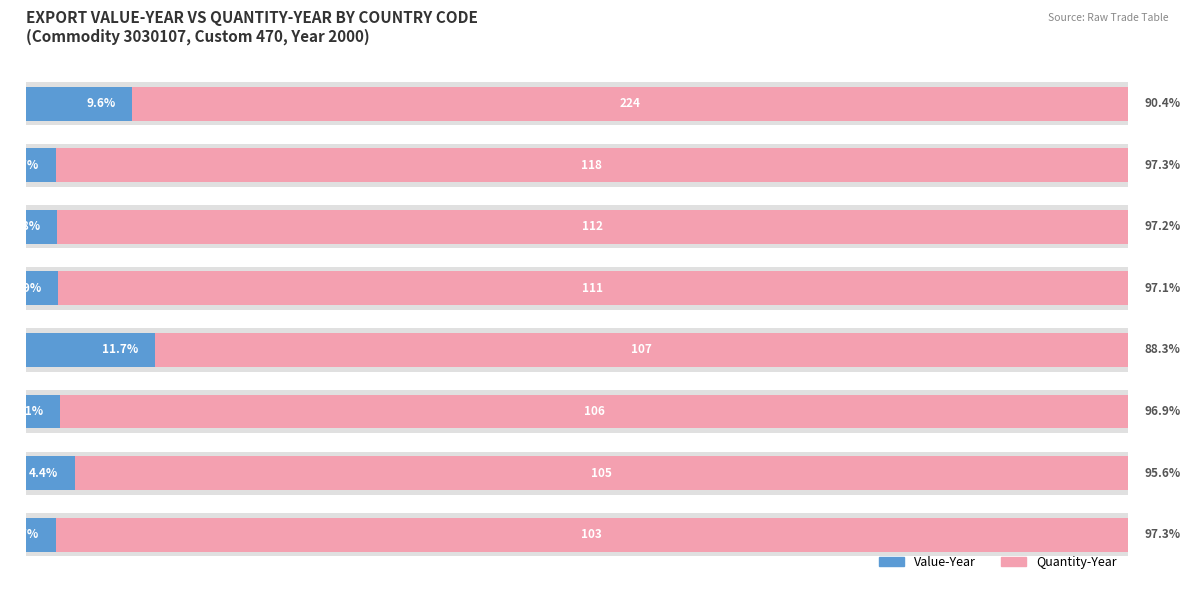

The value of Value-Year at 2 is 3.1. True or false?

True